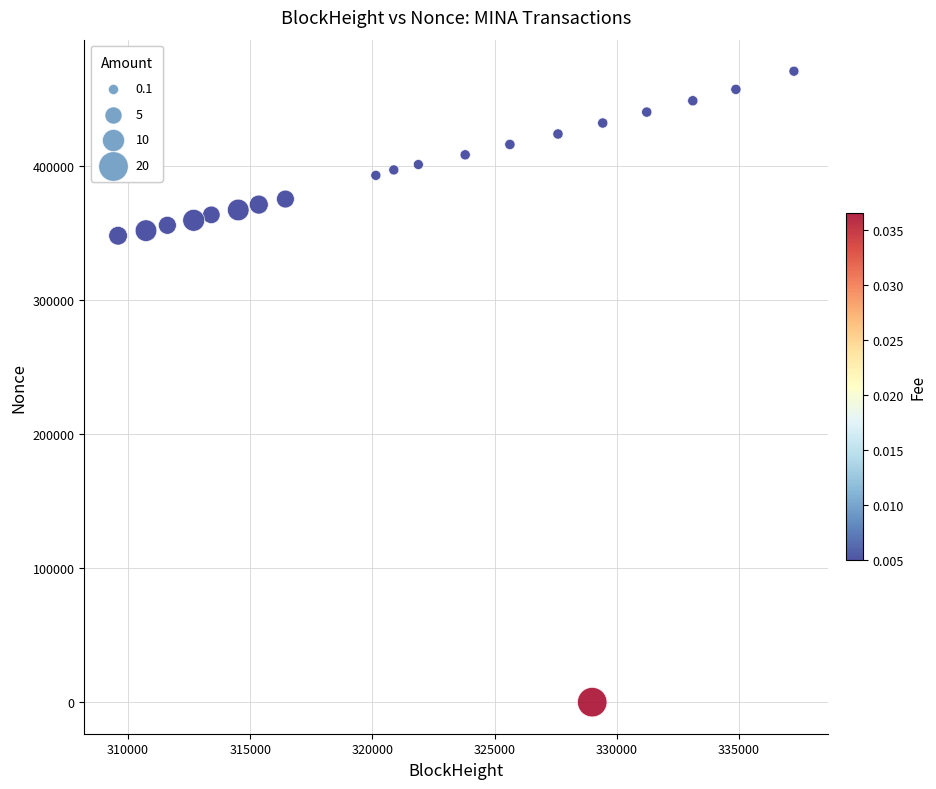

What is the range of X values (max minus min)?

27662